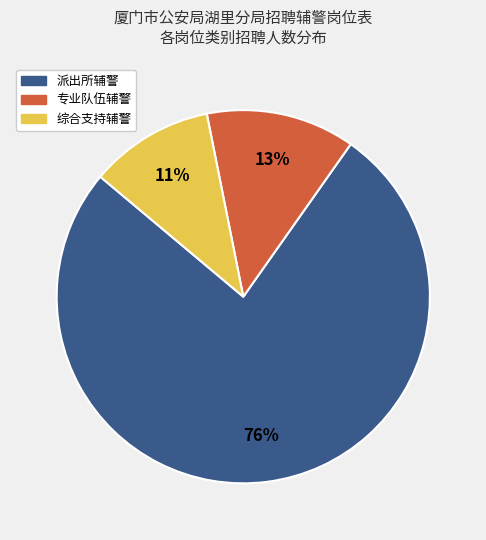

To the nearest percent, what is the average slice percentage?

33%